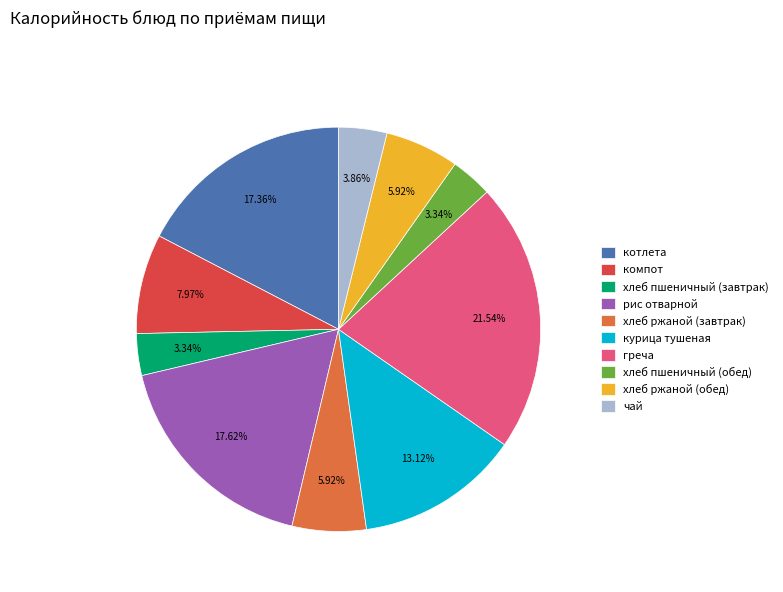

How many segments does this pie chart have?

10